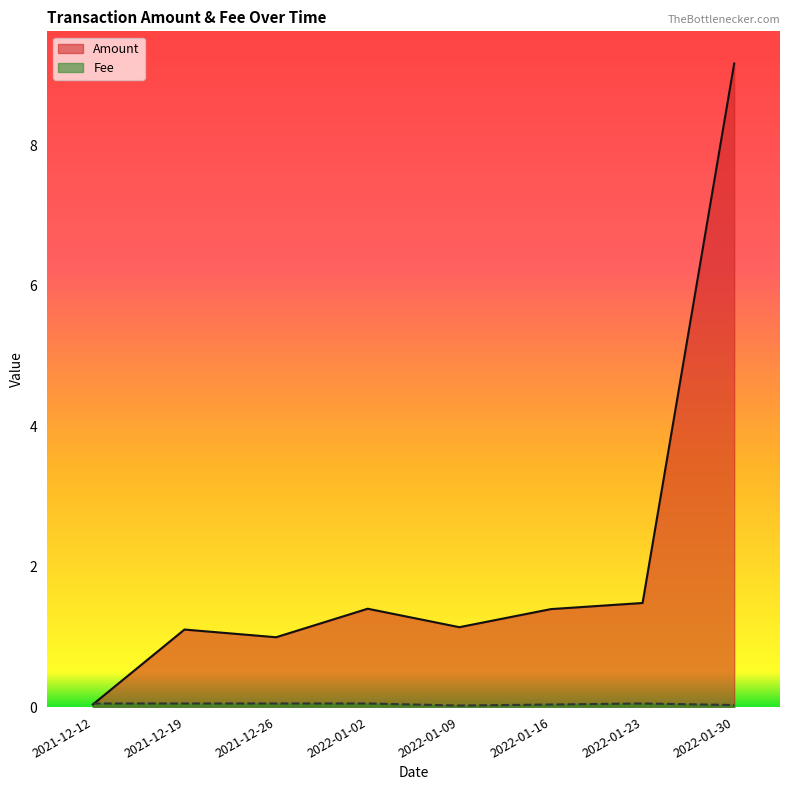

Which series changed the most between 2021-12-12 and 2022-01-16?

Amount